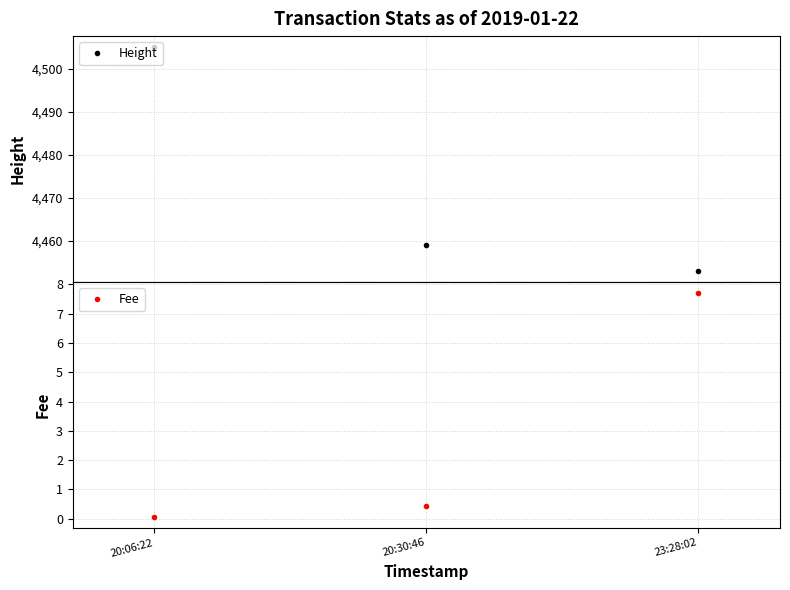

Which has a higher value, 23:28:02 or 20:30:46?

20:30:46